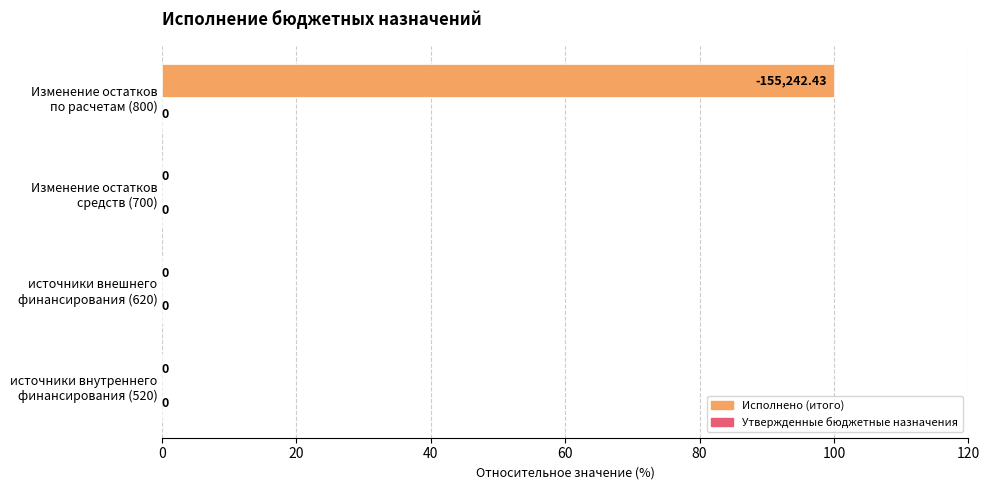

How many distinct data groups are displayed?

1